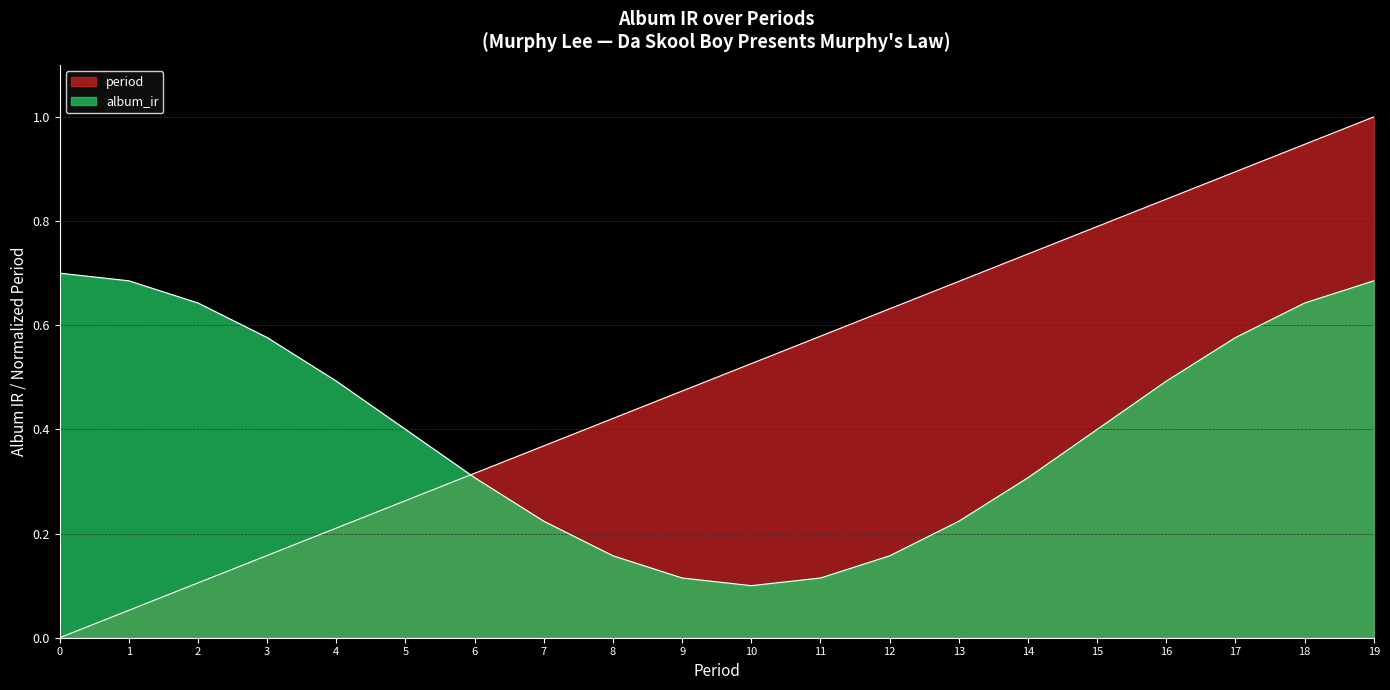

True or false: there are more than 1 points higher than both neighbors.

False